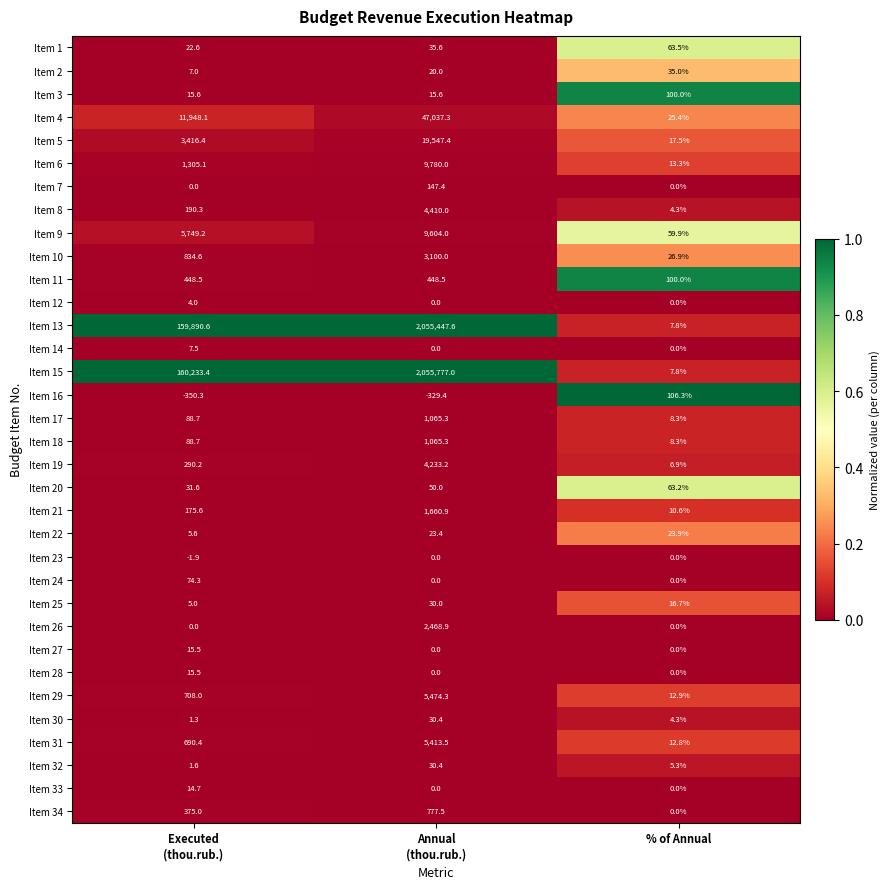

How many distinct data groups are displayed?

34